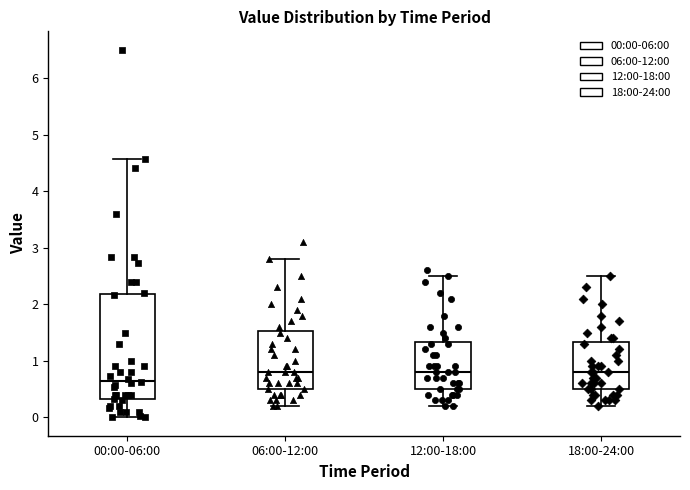

Where is the lower edge of the box for 00:00-06:00 on the y-axis? The values are not printed on the chart, so give them approximately, as read against the axis.

0.3